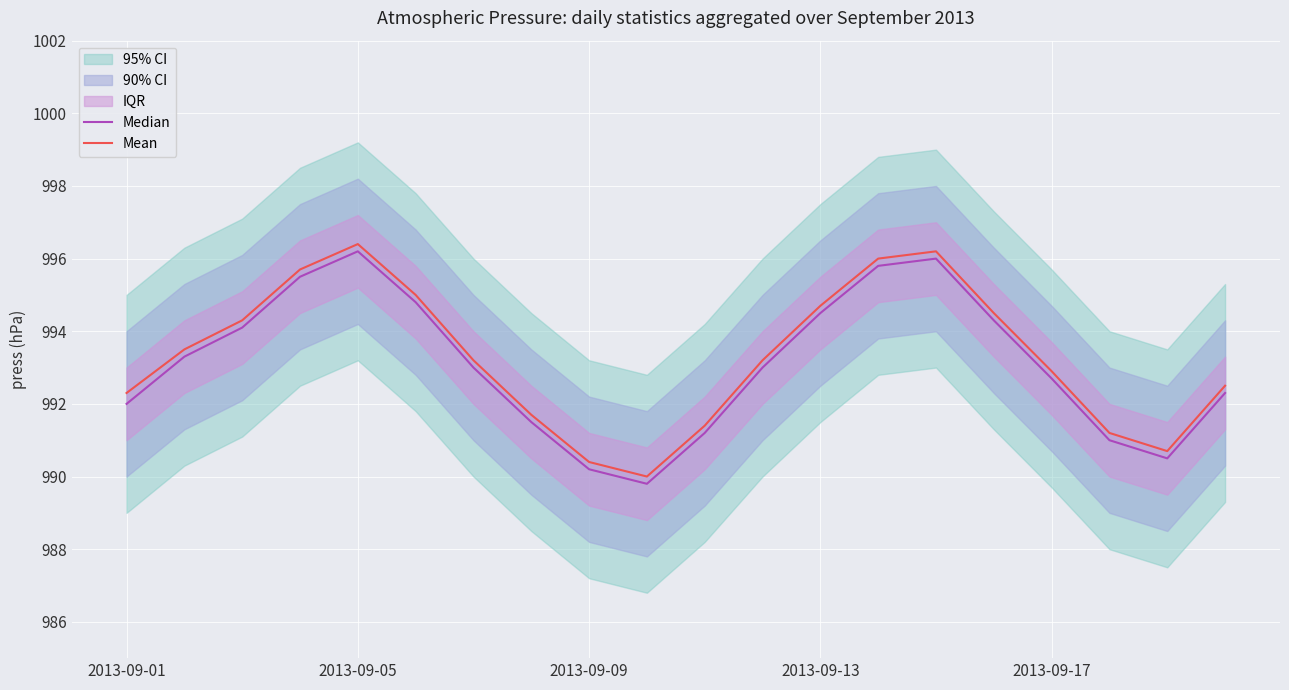

What is the maximum value shown in the chart?

996.4